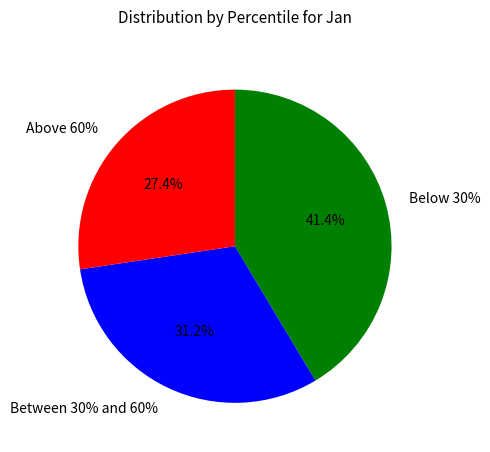

Does pct75 account for over 50% of the chart?

No